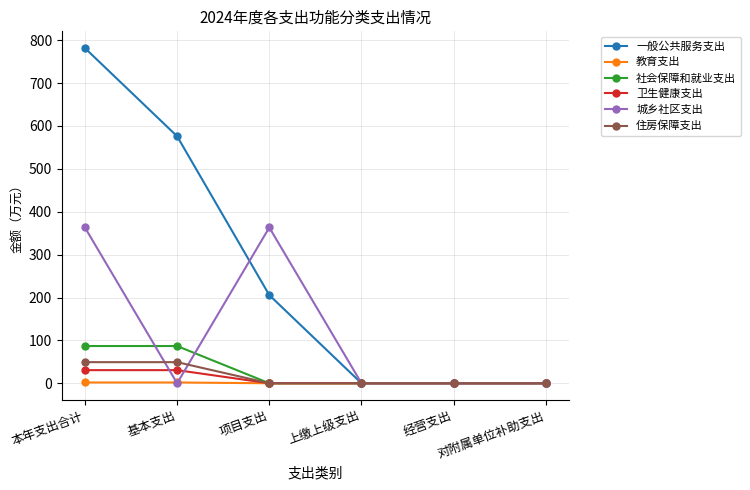

What is the highest value of the 住房保障支出 series?

49.2